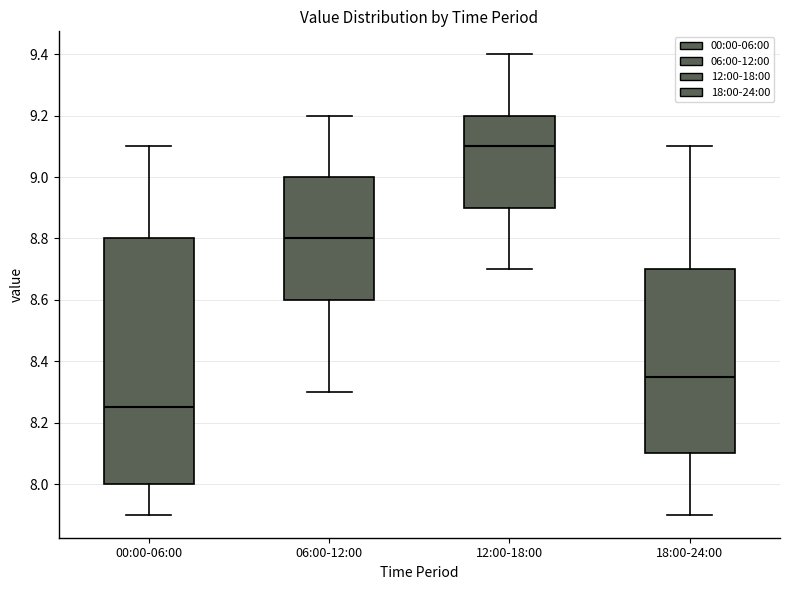

Which box has the highest median line?

12:00-18:00